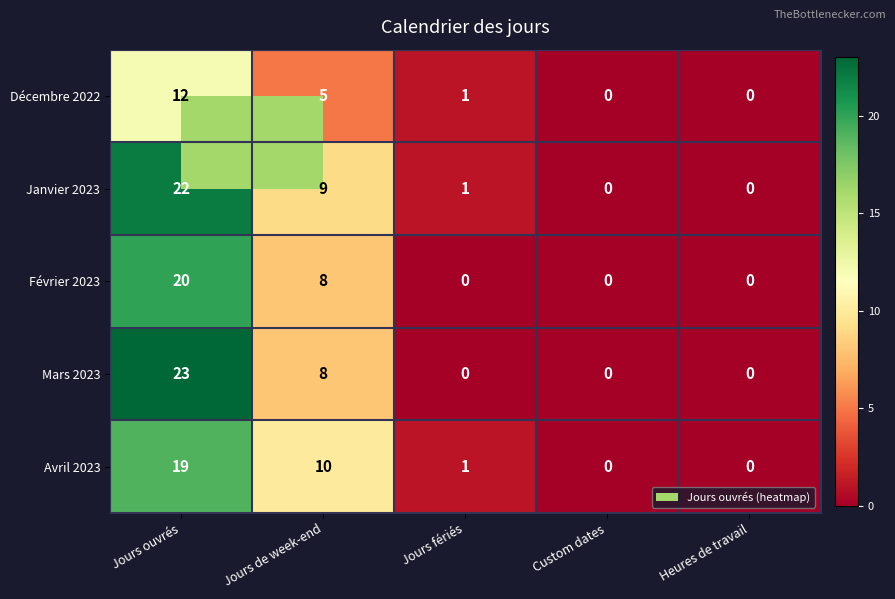

Which category has the highest value across all series?

Jours ouvrés